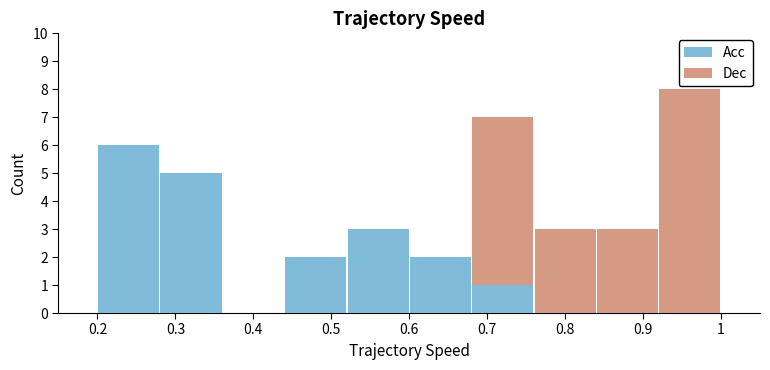

Which range on the x-axis has the tallest stacked bar (by total height)?

0.92 to 1.00